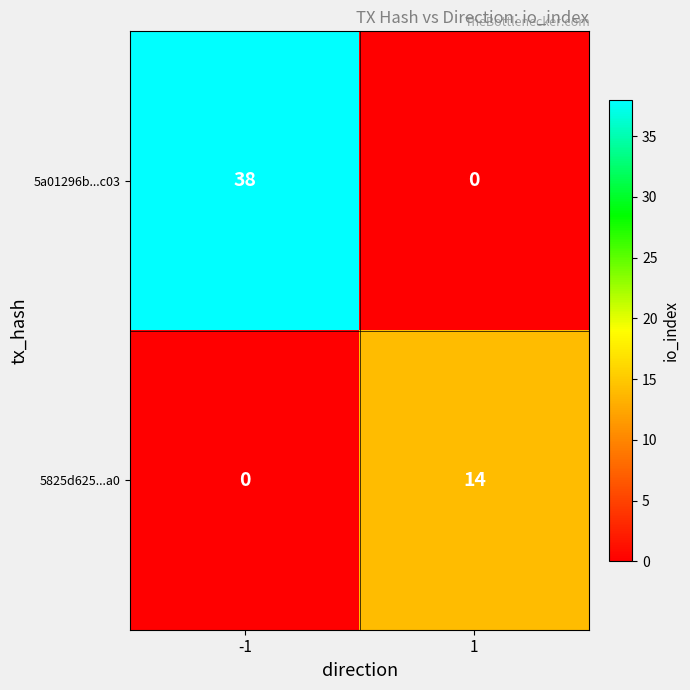

What is the difference between the highest and lowest values at 1?

14